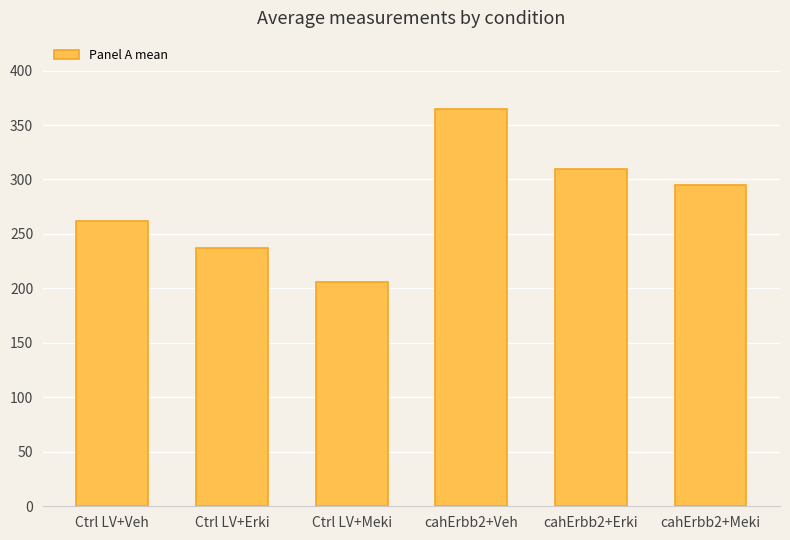

How many bars are there in total?

6